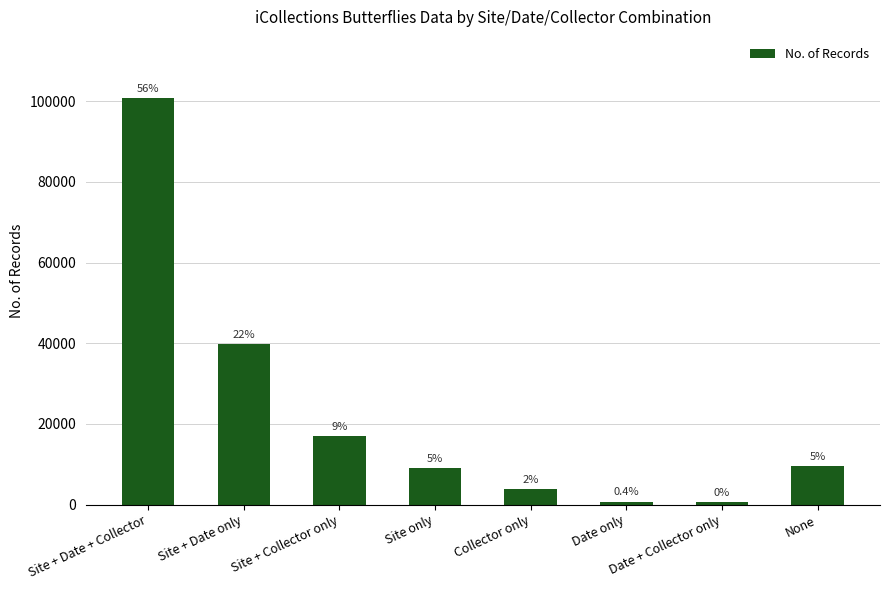

The chart shows a value of 39869 at Site + Date only. True or false?

True